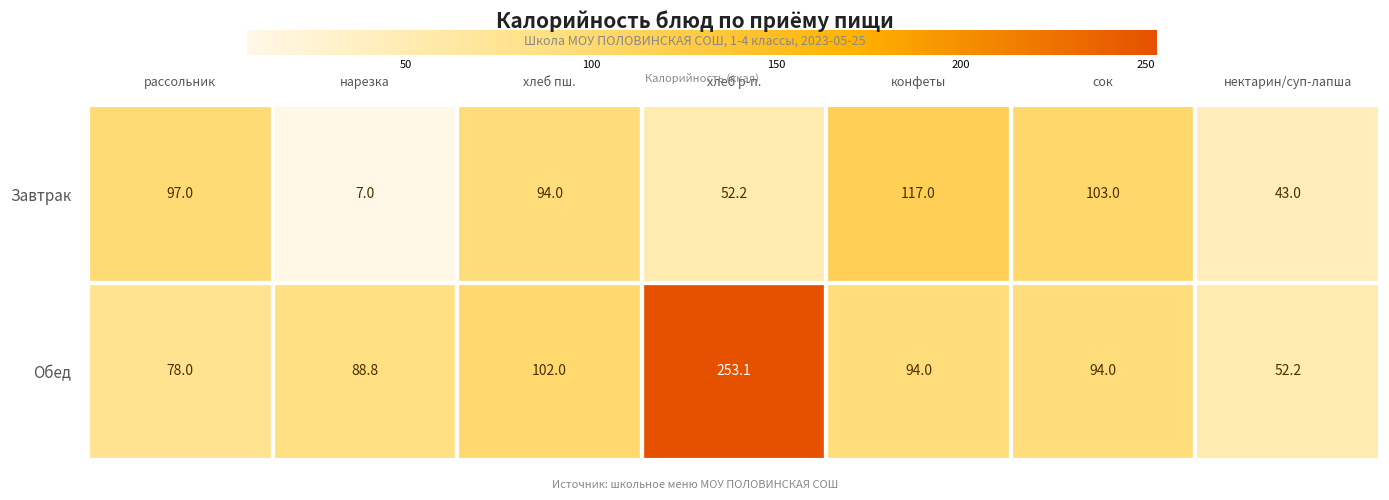

What is the maximum value shown in the chart?

253.1